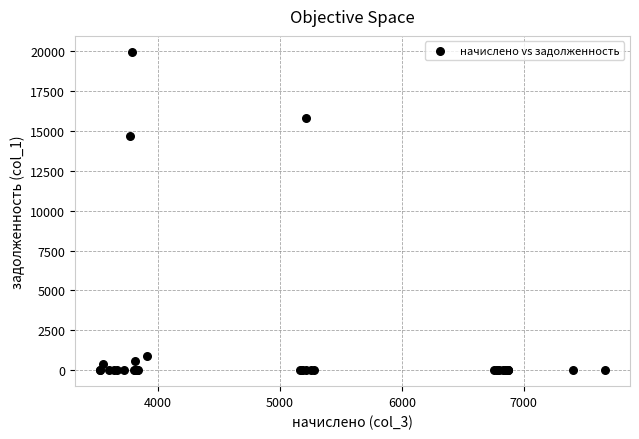

What Y value in the scatter plot is closest to 9973?

14653.1